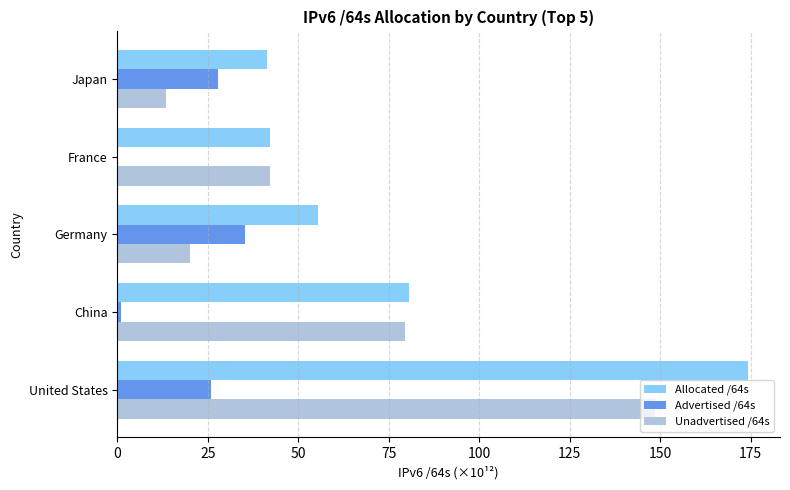

What are all the series names shown in the legend?

Allocated /64s, Advertised /64s, Unadvertised /64s